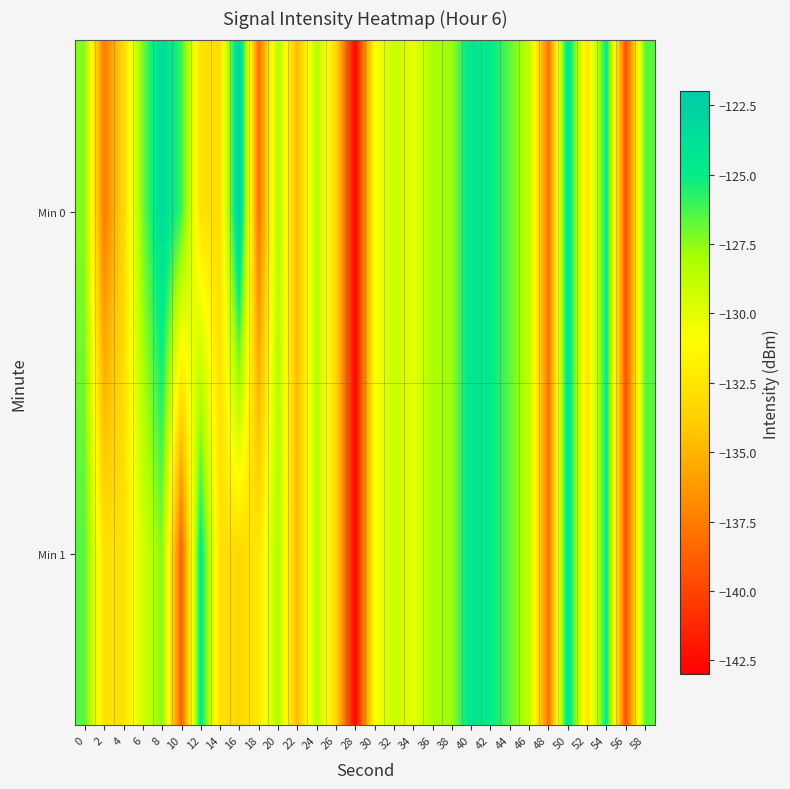

Which series changed the most between 28 and 40?

Min 0